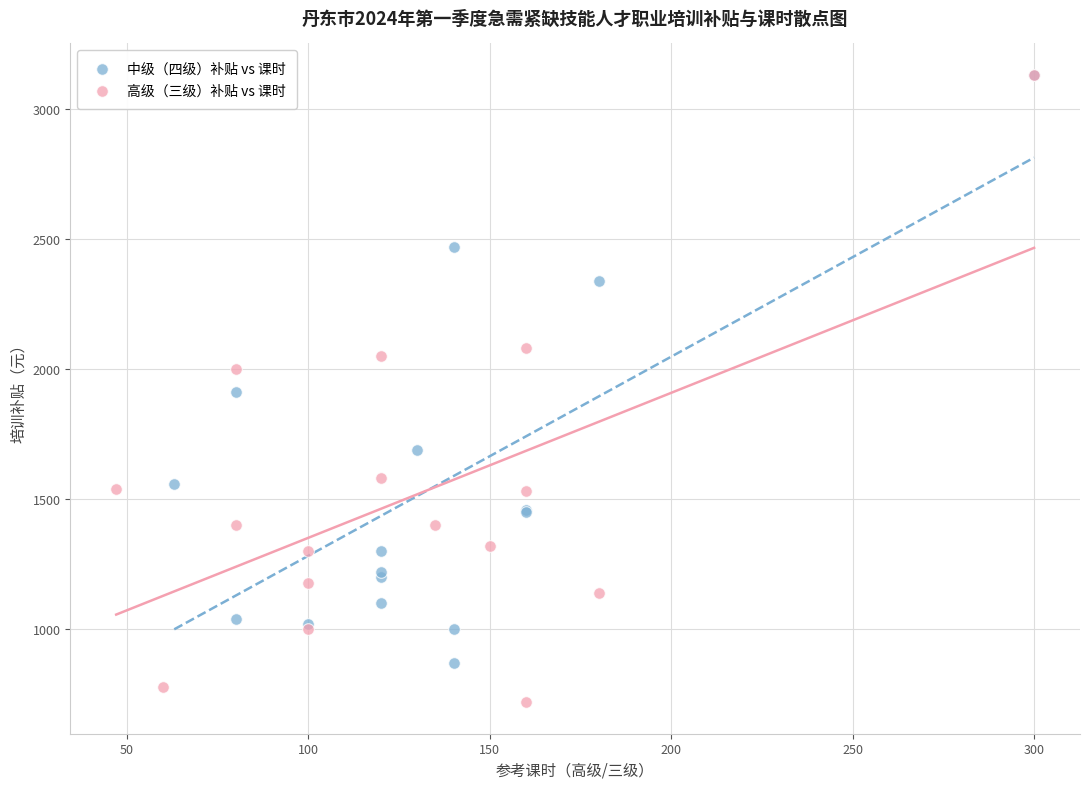

Which series contains the lowest Y value?

高级（三级）补贴 vs 课时